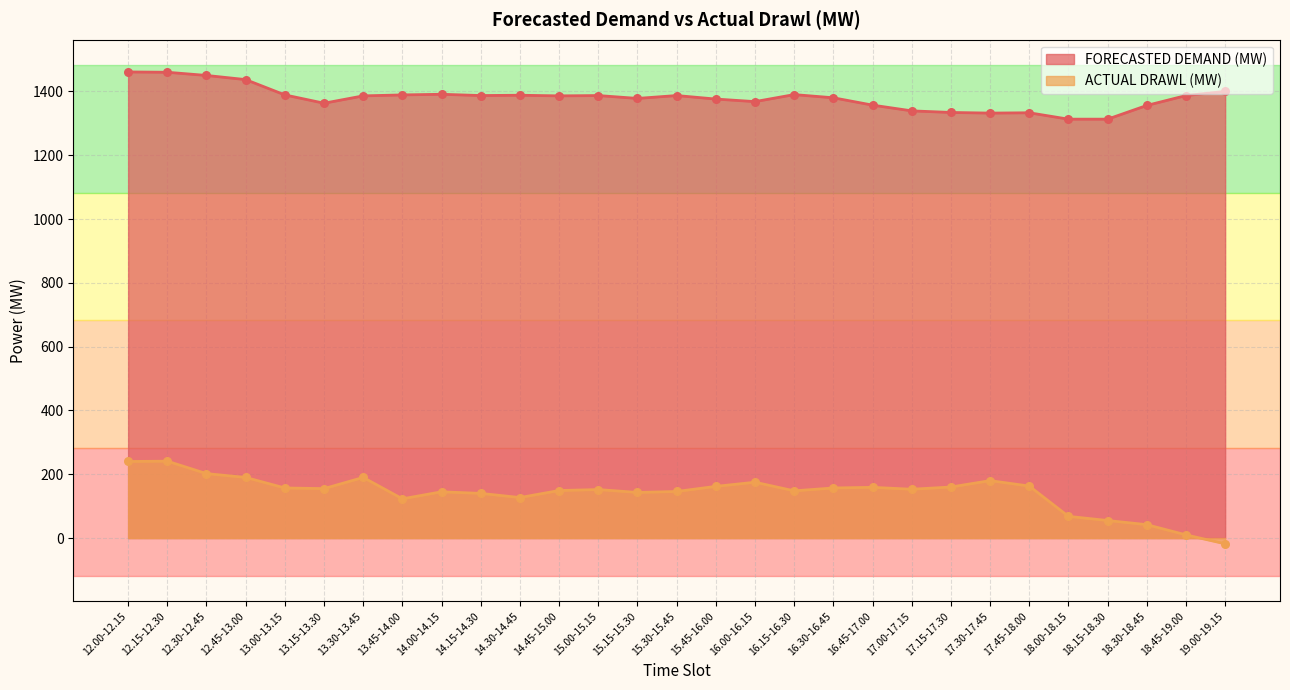

Which series reaches the minimum Y coordinate?

ACTUAL DRAWL (MW)